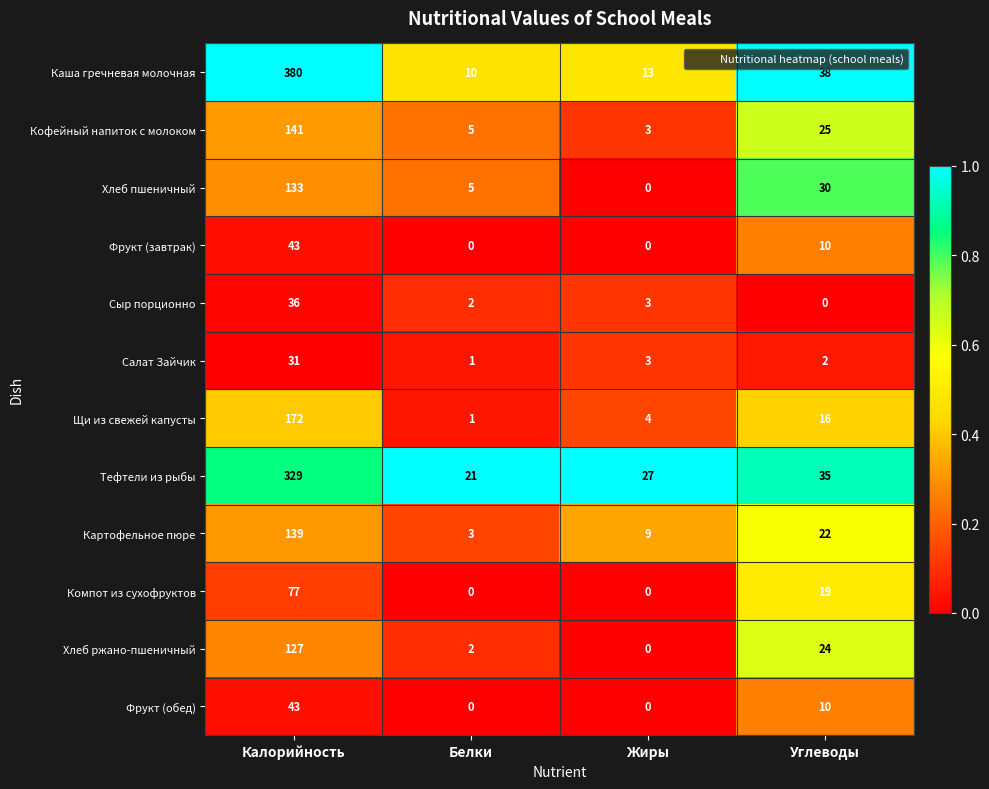

List the labels in order of Каша гречневая молочная value, smallest first.

Белки, Жиры, Углеводы, Калорийность